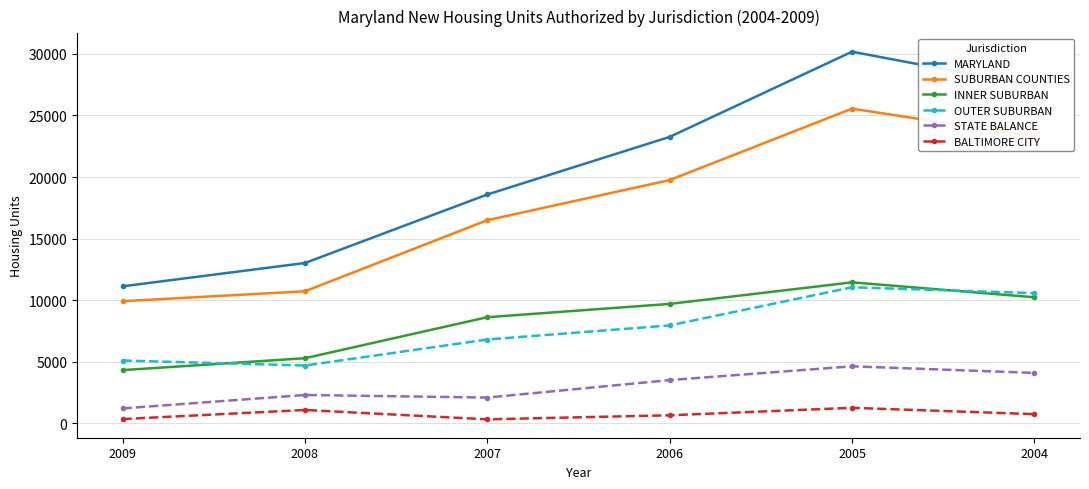

Does the chart have visible grid lines?

Yes